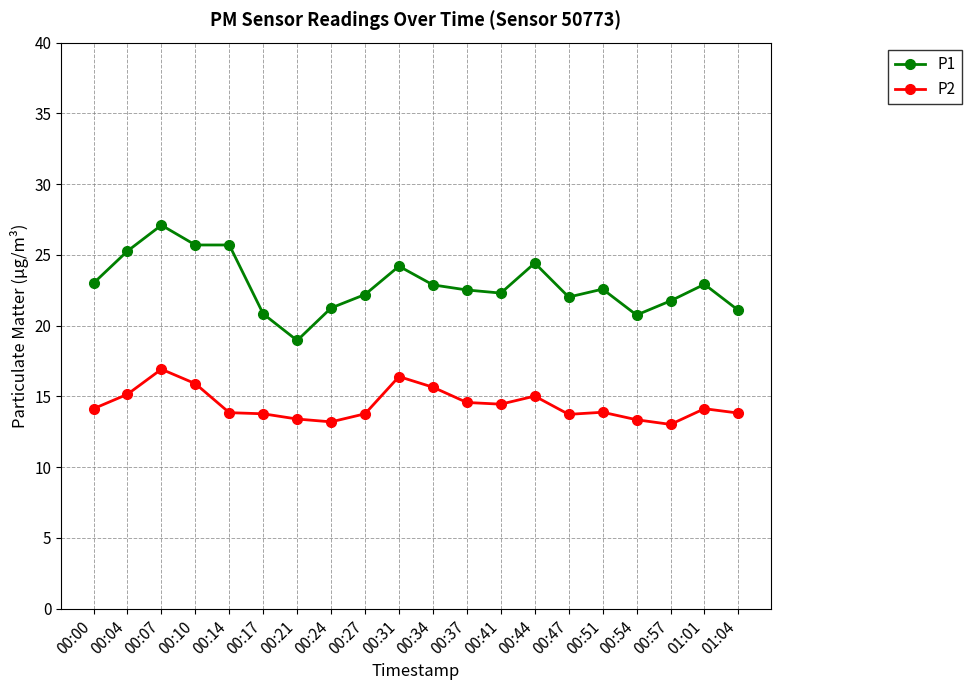

What is the value of the P2 point at the 8th from the left?

13.2